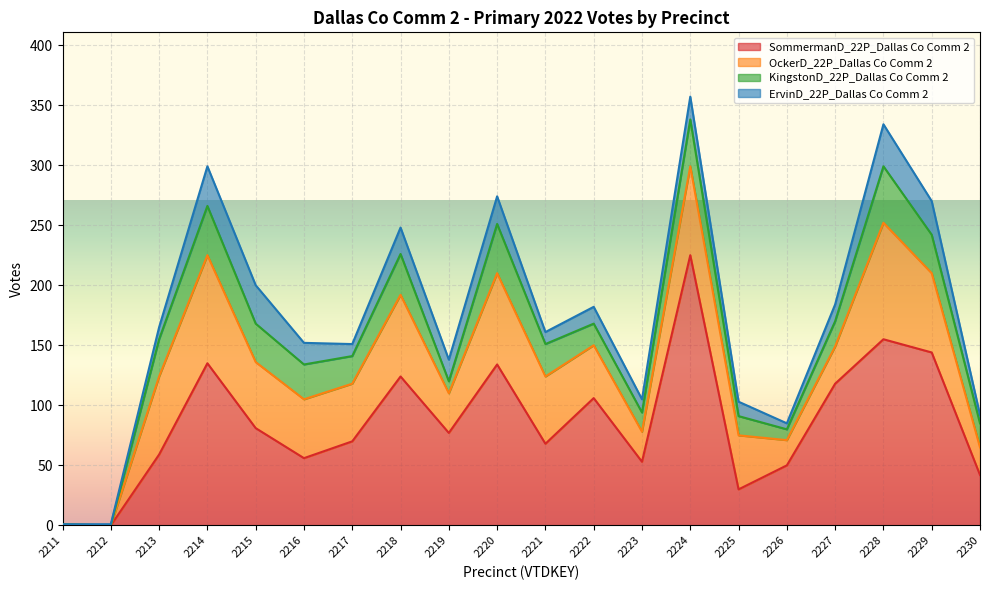

Is it true that OckerD_22P_Dallas Co Comm 2 equals 0 at 2211?

False